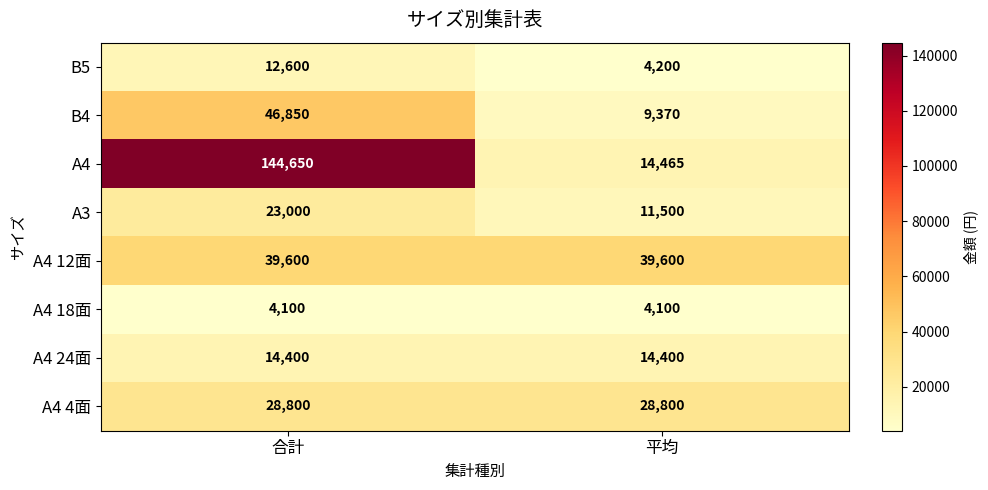

What is the approximate value of A4 12面 at 合計?

39600